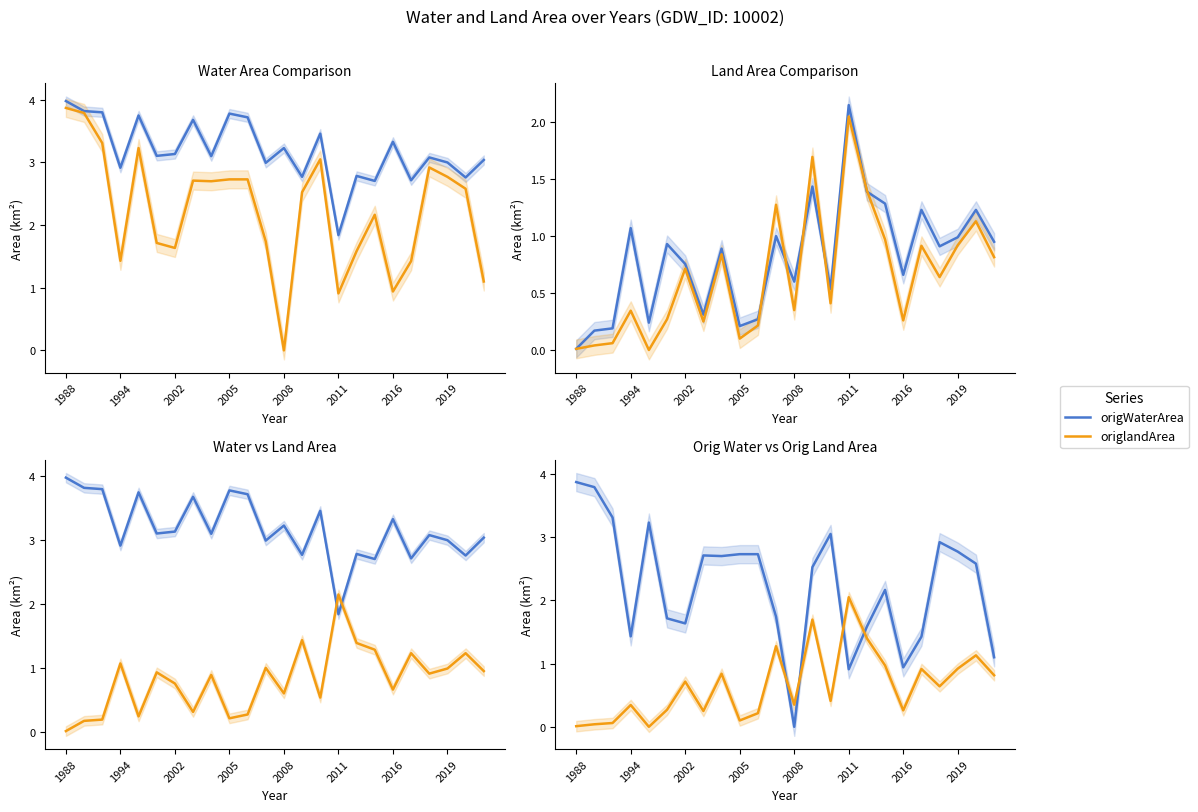

Count the number of categories in the chart.

24